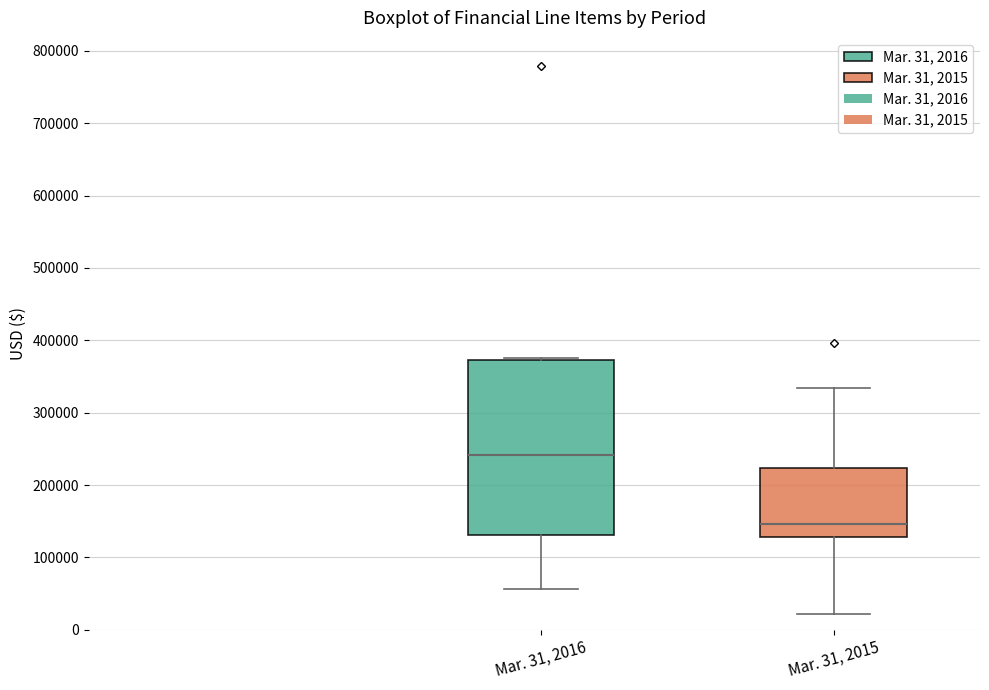

Which box has the highest median line?

Mar. 31, 2016